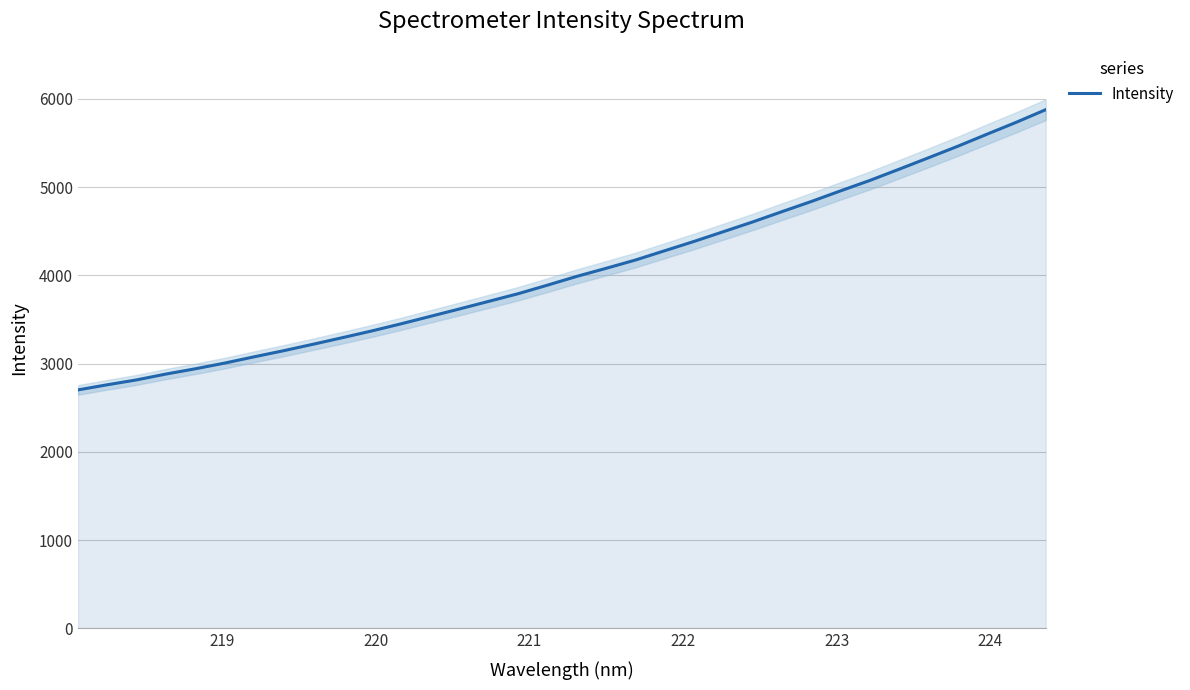

Reading left to right, list all the values displayed in this chart.

2702.2	2760.1	2815.8	2881.9	2941.5	3006.1	3076.9	3145.9	3218.7	3293.3	3369.5	3450.3	3534.9	3619.6	3705.9	3792.4	3889.4	3988.7	4080.1	4173.9	4279.4	4384.9	4495.1	4605.6	4722.2	4837.3	4958.0	5076.2	5203.6	5332.8	5463.4	5600.3	5735.5	5877.5